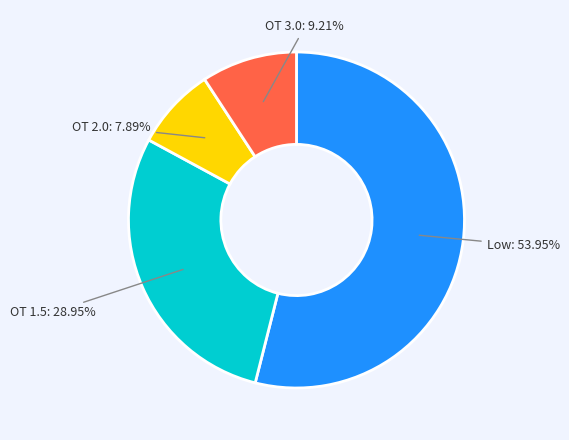

Count the number of slices in the pie.

4